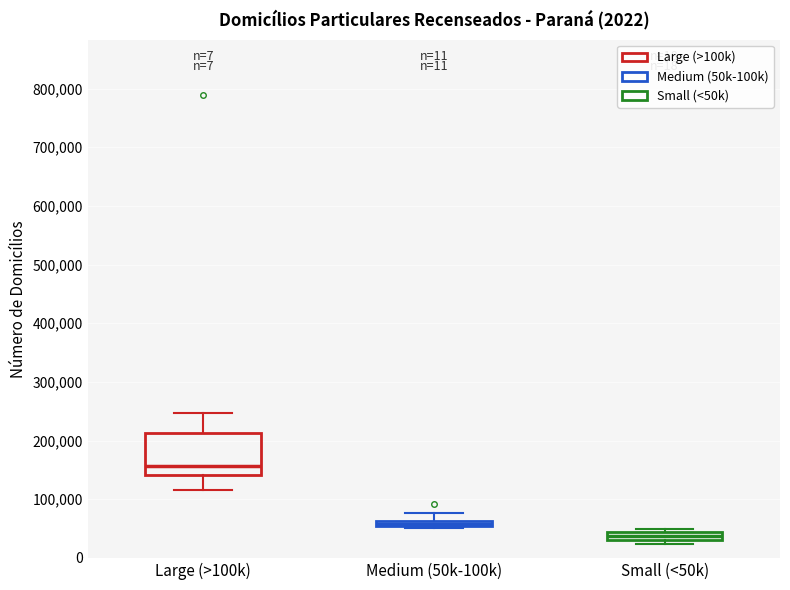

Which box has the highest median line?

Large (>100k)